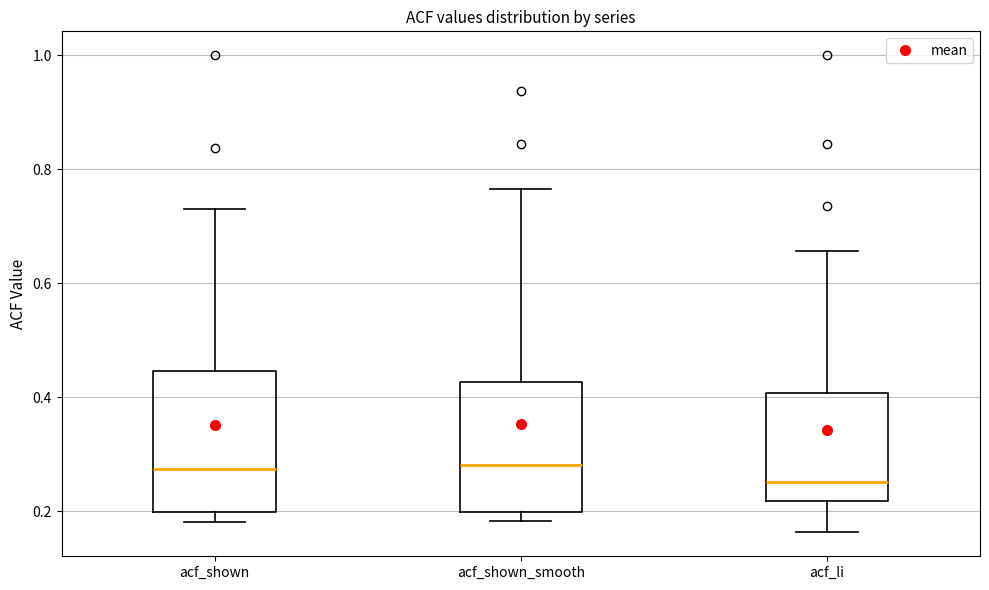

Reading left to right, read every box against the y-axis: the position of its median line, the range the box covers, and the ends of its whiskers. The values are not printed on the chart, so give them approximately, as read against the axis.

acf_shown: median 0.28, box 0.20 to 0.44, whiskers 0.18 to 0.74
acf_shown_smooth: median 0.28, box 0.20 to 0.42, whiskers 0.18 to 0.76
acf_li: median 0.26, box 0.22 to 0.40, whiskers 0.16 to 0.66